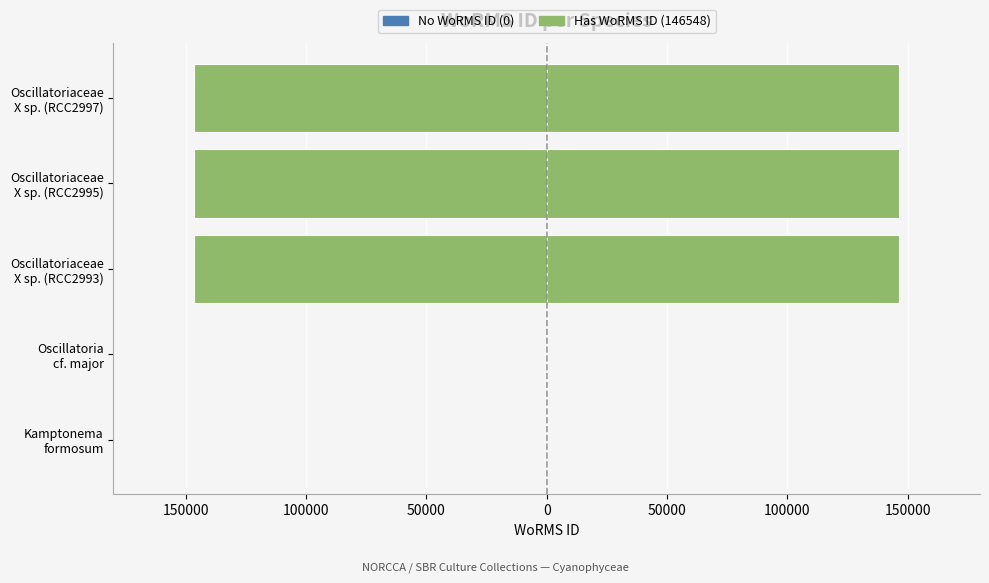

What is the difference between the second highest and minimum values in the WoRMS ID series?

146548